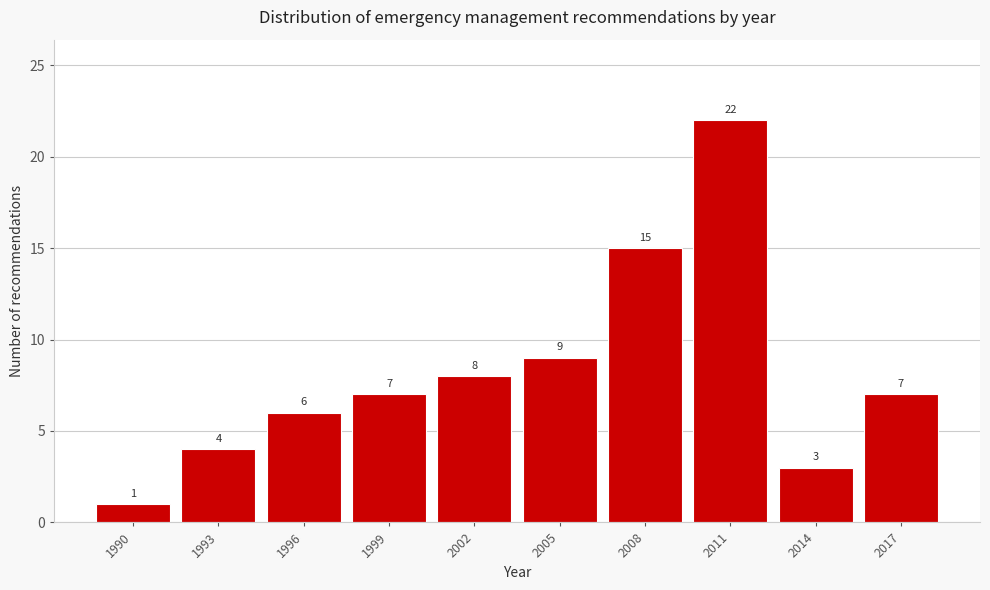

Reading left to right, extract all data points from this chart.

1	4	6	7	8	9	15	22	3	7